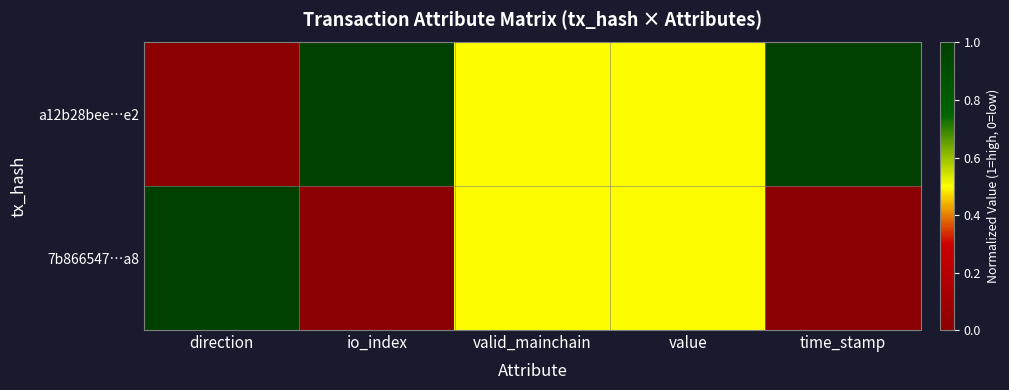

Between direction and time_stamp, which is larger?

time_stamp